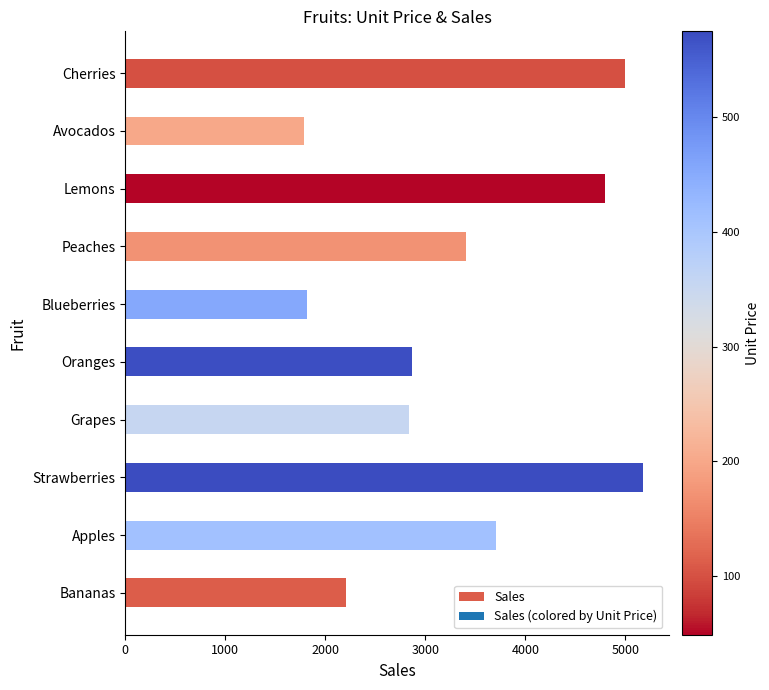

What is the average value?

3361.2